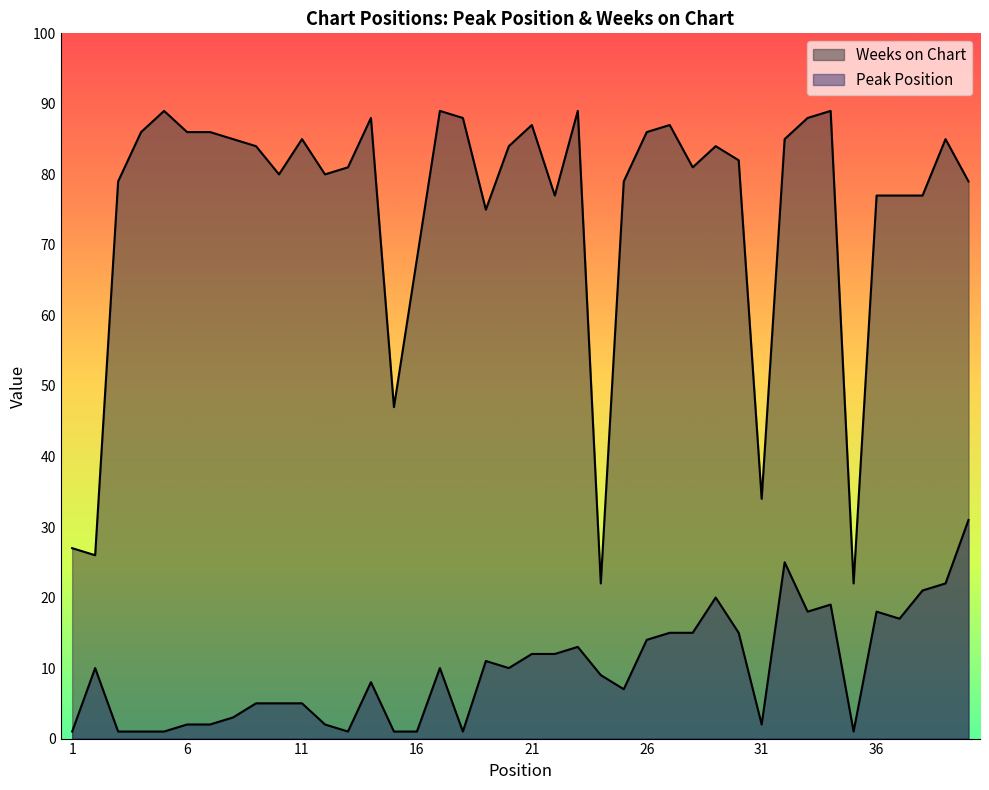

What are all the series names shown in the legend?

Peak Position, Weeks on Chart